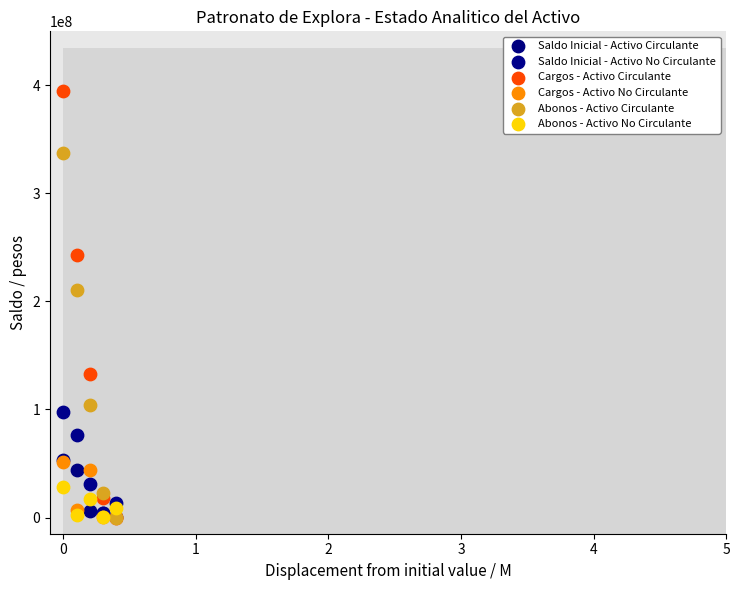

What are all the series names shown in the legend?

Saldo Inicial - Activo Circulante, Saldo Inicial - Activo No Circulante, Cargos - Activo Circulante, Cargos - Activo No Circulante, Abonos - Activo Circulante, Abonos - Activo No Circulante